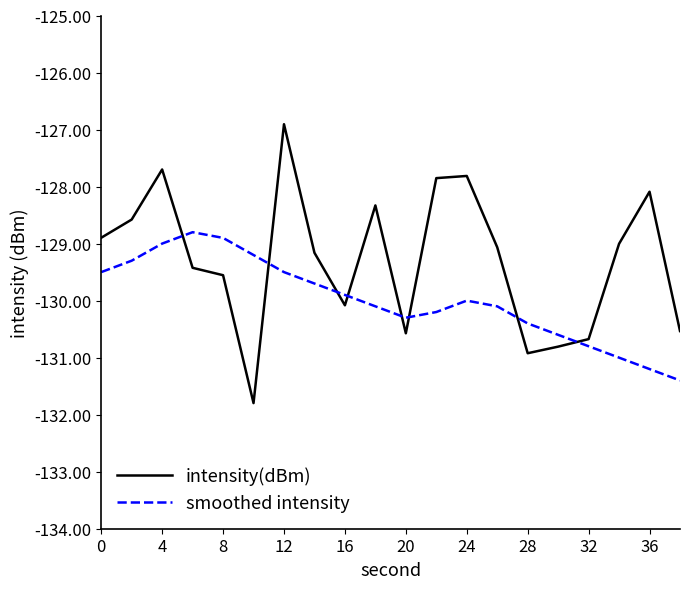

What is the maximum value shown in the chart?

-126.9